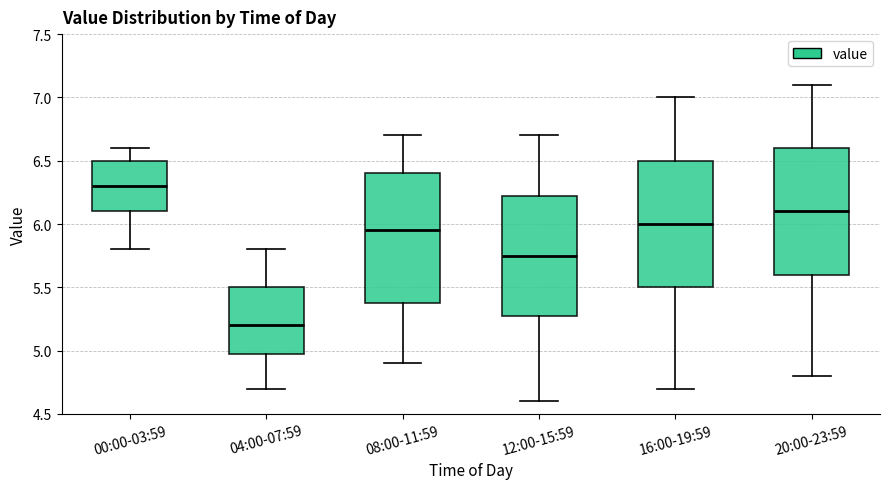

Reading left to right, read every box against the y-axis: the position of its median line, the range the box covers, and the ends of its whiskers. The values are not printed on the chart, so give them approximately, as read against the axis.

00:00-03:59: median 6.30, box 6.10 to 6.50, whiskers 5.80 to 6.60
04:00-07:59: median 5.20, box 5.00 to 5.50, whiskers 4.70 to 5.80
08:00-11:59: median 5.95, box 5.40 to 6.40, whiskers 4.90 to 6.70
12:00-15:59: median 5.75, box 5.30 to 6.25, whiskers 4.60 to 6.70
16:00-19:59: median 6.00, box 5.50 to 6.50, whiskers 4.70 to 7.00
20:00-23:59: median 6.10, box 5.60 to 6.60, whiskers 4.80 to 7.10